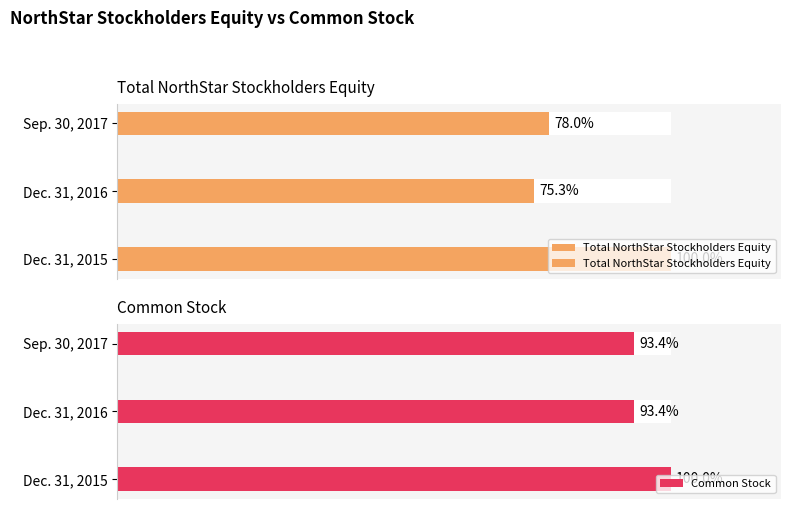

List the series in order of their peak value, lowest first.

Total NorthStar Stockholders Equity, Common Stock